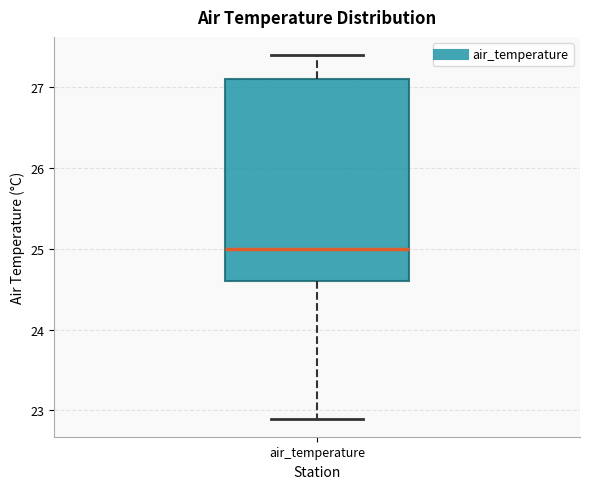

Read this box plot against the y-axis: the position of the median line, the range covered by the box, and the ends of both whiskers. The values are not printed on the chart, so give them approximately, as read against the axis.

median 25.0, box 24.6 to 27.1, whiskers 22.9 to 27.4